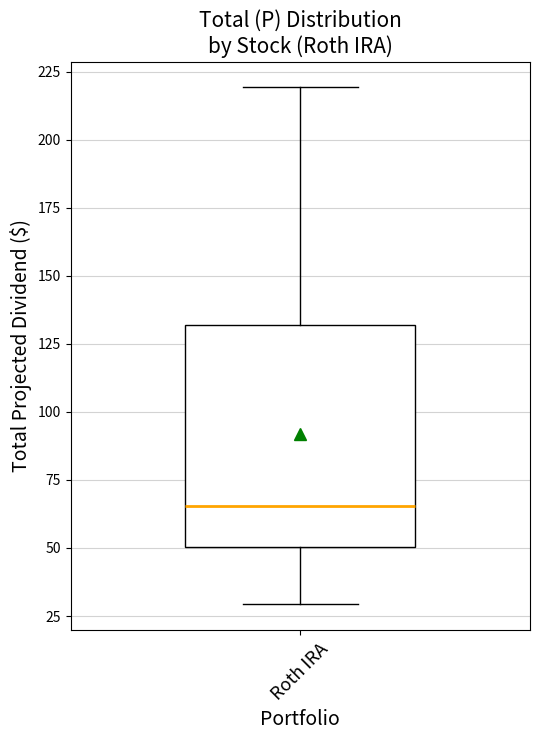

Where does the median line of the box for Roth IRA sit on the y-axis? The values are not printed on the chart, so give them approximately, as read against the axis.

65